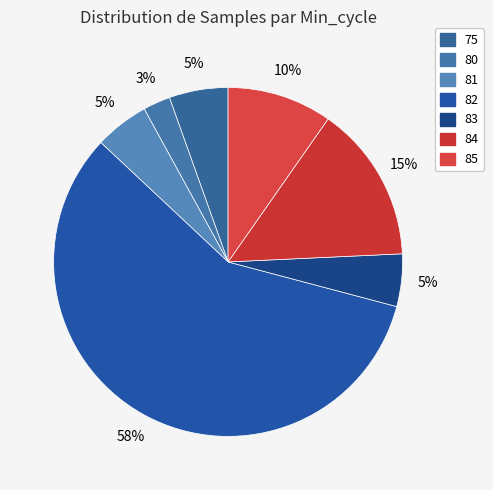

True or false: 81 accounts for 1% of the total.

False